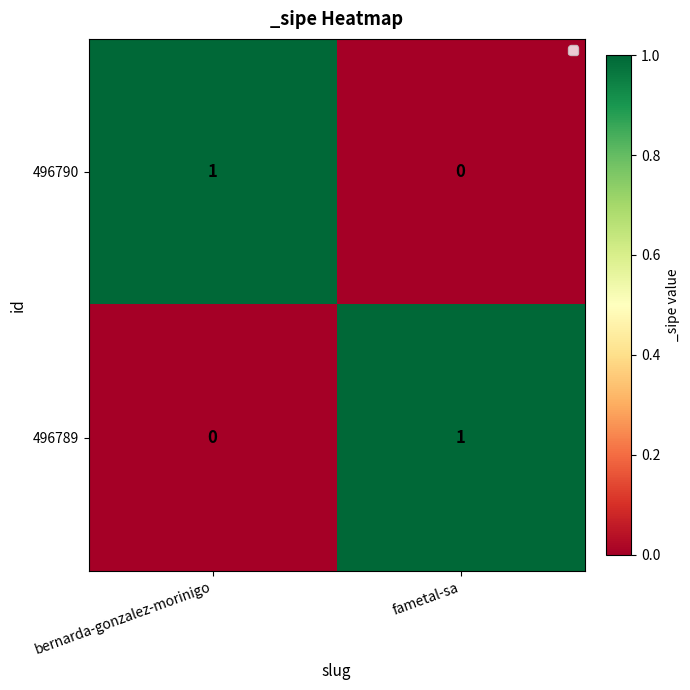

Is it true that 496789 equals 0 at bernarda-gonzalez-morinigo?

True